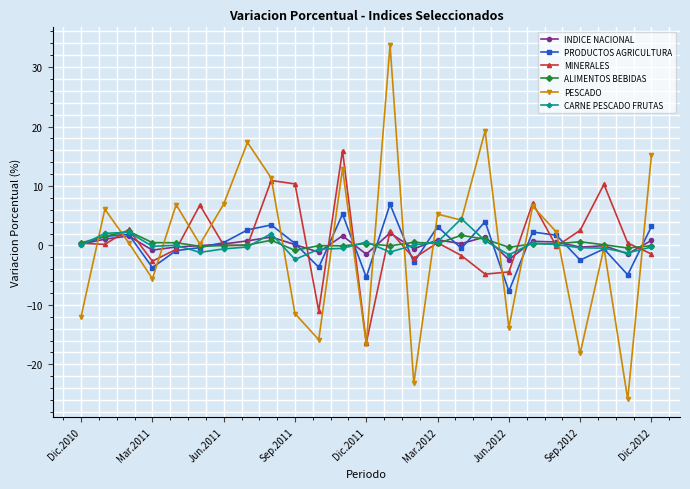

What is the lowest value of the CARNE PESCADO FRUTAS series?

-2.4